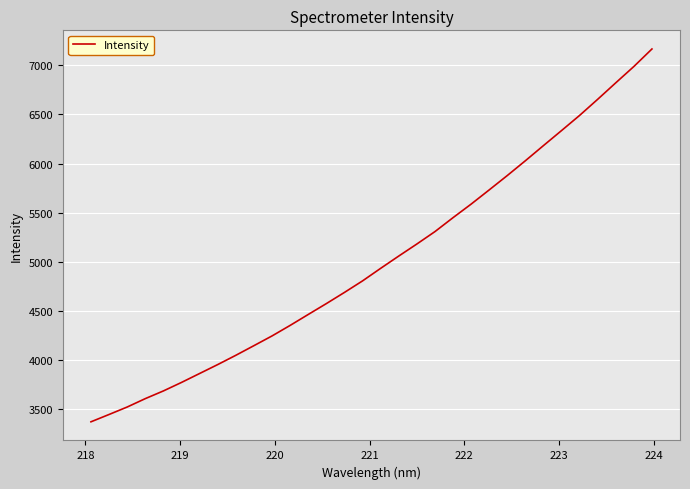

What is the difference between the maximum and minimum values?

3792.5